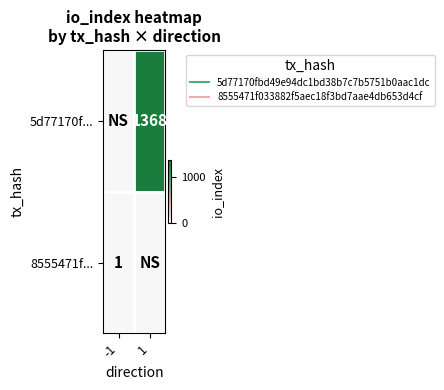

Is the value of 5d77170f... at 1 greater than the value of 8555471f... at -1?

Yes